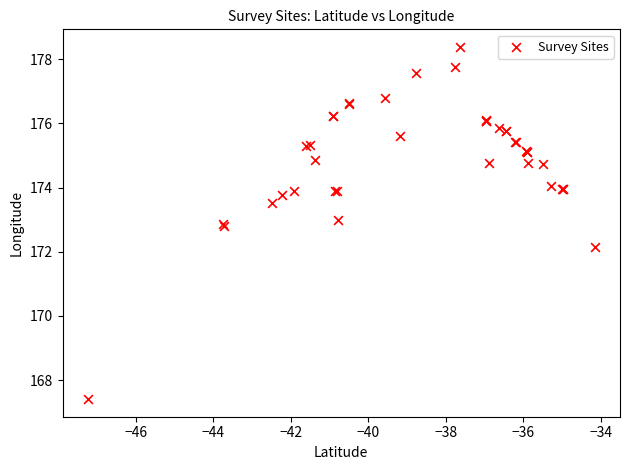

What Y value in the scatter plot is closest to 172?

172.1